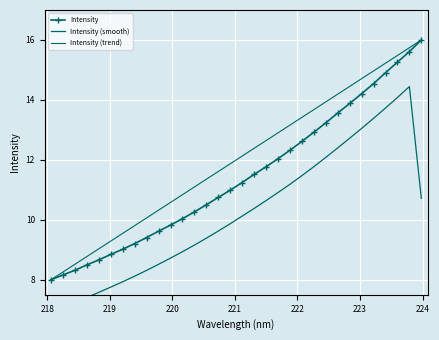

Is the value of Intensity (smooth) at 221 greater than the value of Intensity at 221?

No